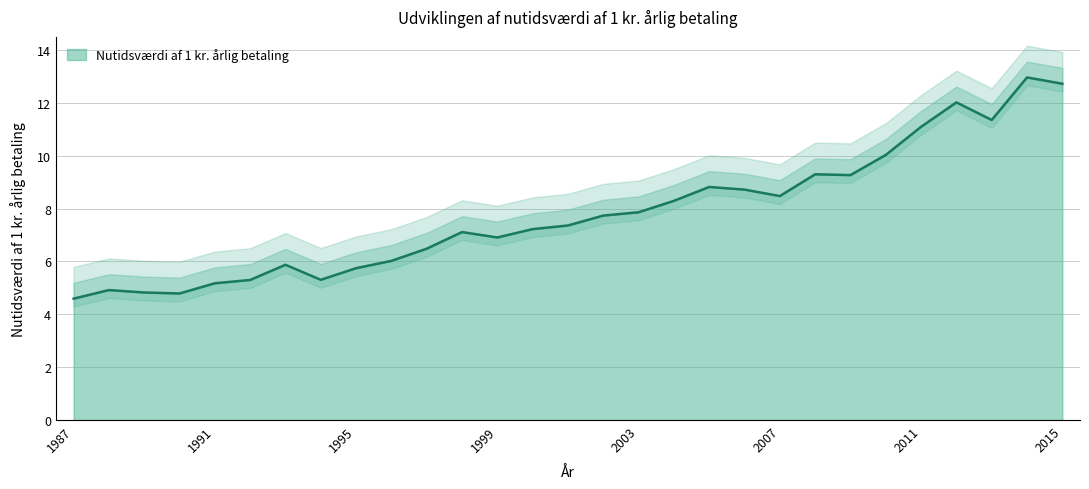

Which label corresponds to the largest value in the chart?

2014